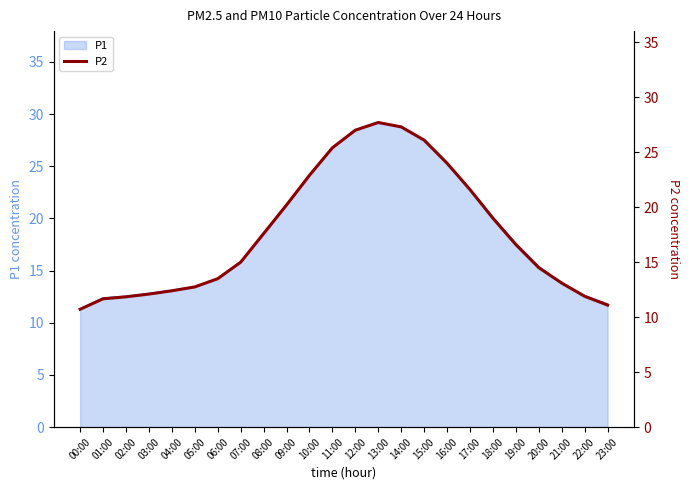

What is the sum of the values at 21:00 and 02:00?

24.9